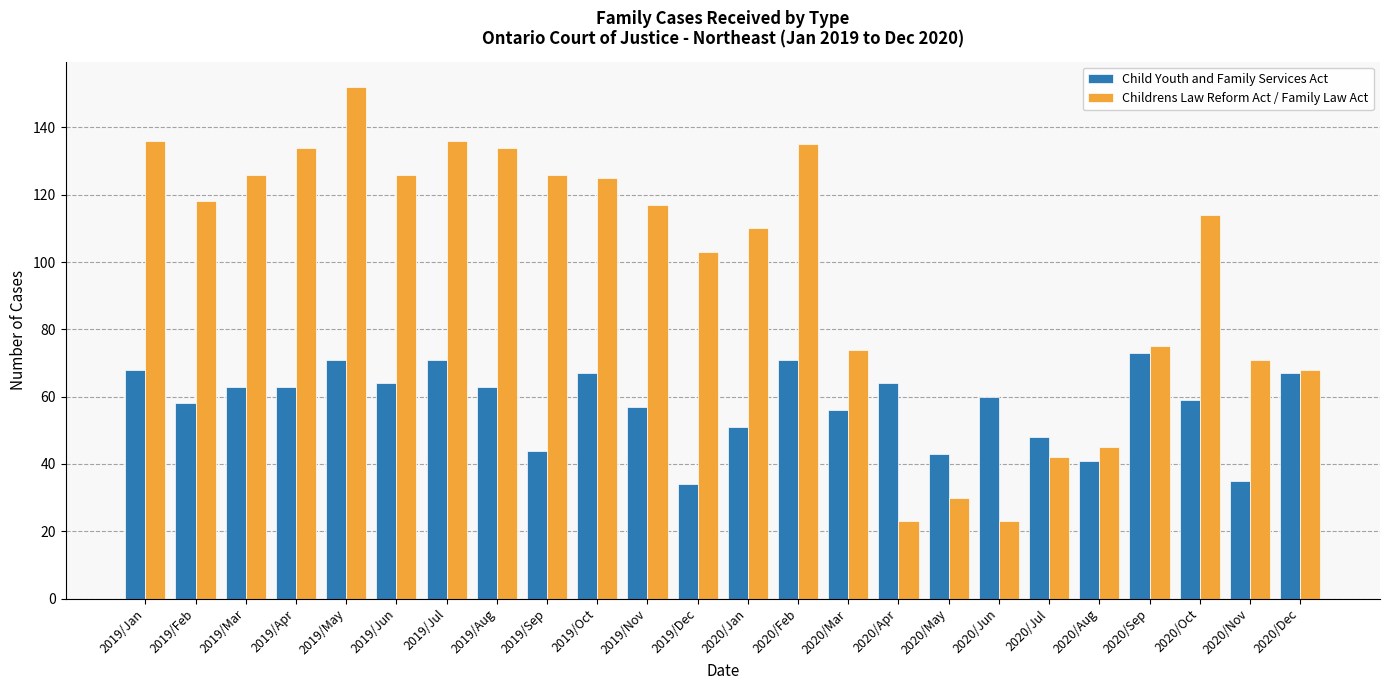

What is the lowest value of the Childrens Law Reform Act / Family Law Act series?

23